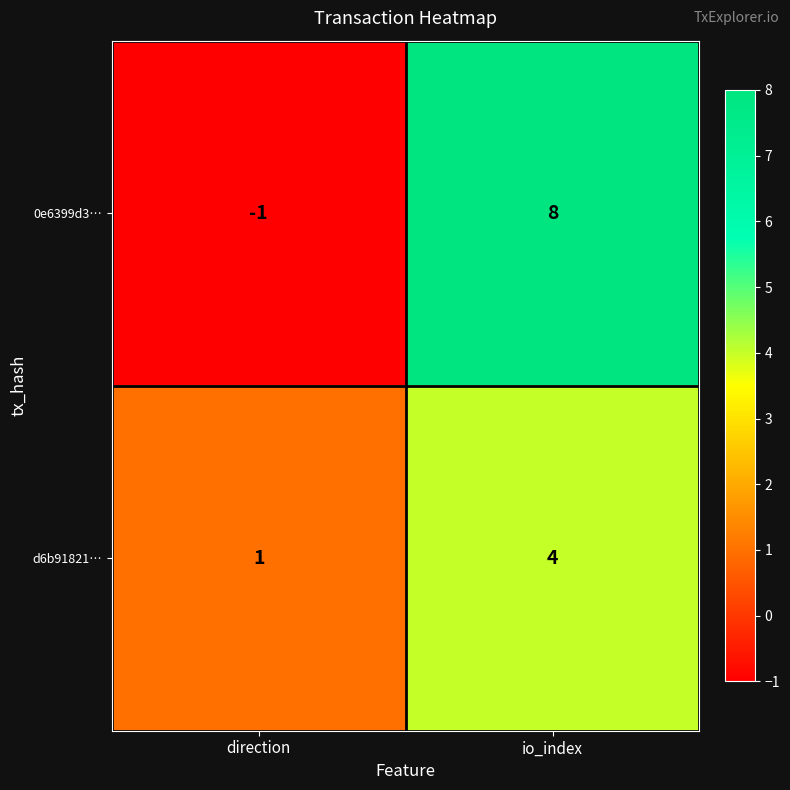

What is the difference between the maximum and minimum values in the d6b91821… series?

3